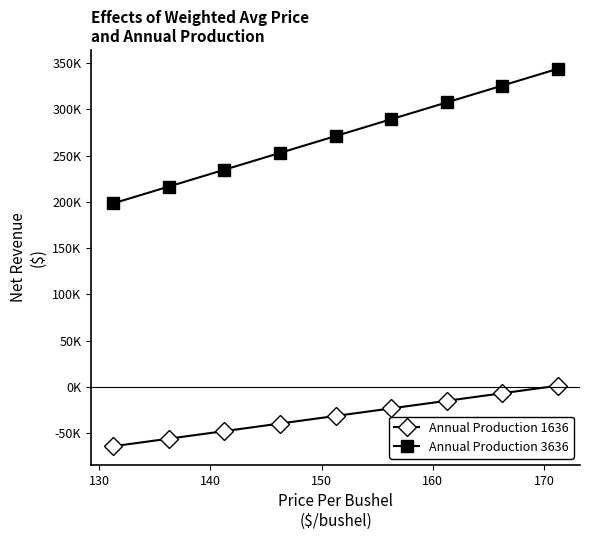

What are all the series names shown in the legend?

Annual Production 1636, Annual Production 3636